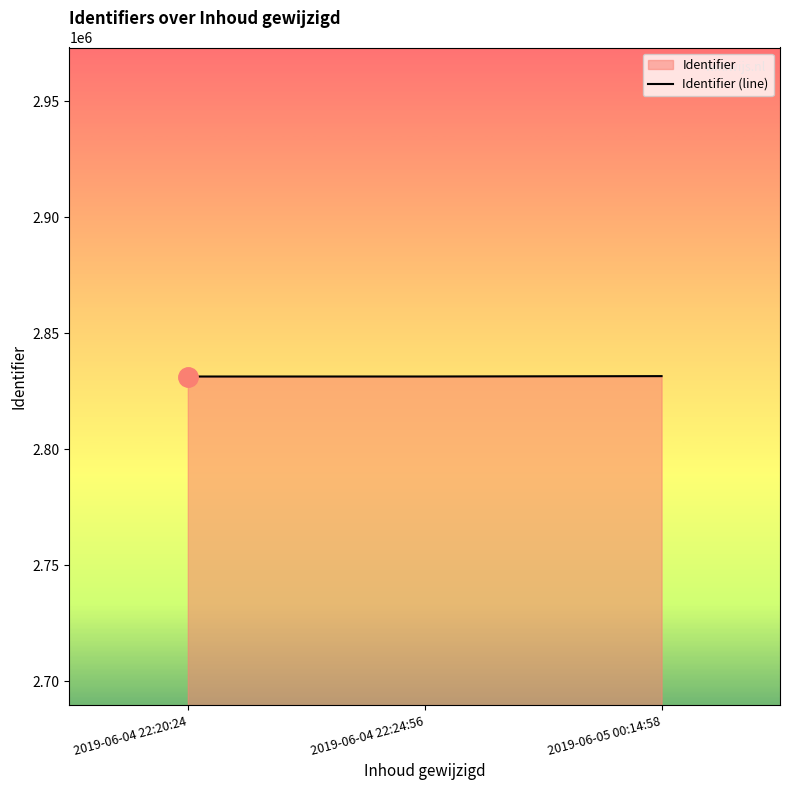

How many values are below 2831384?

1